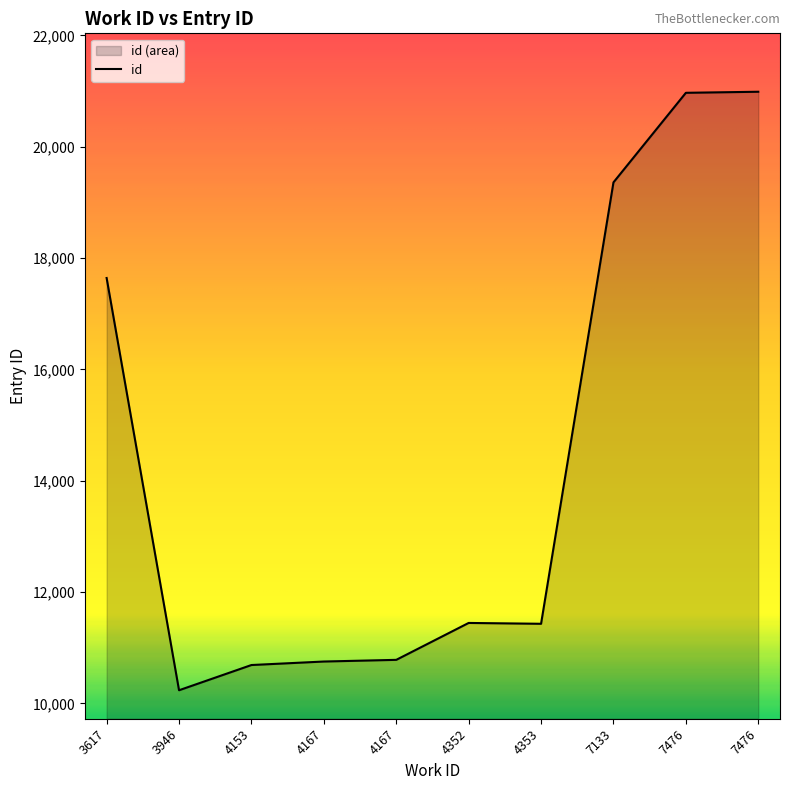

True or false: there are more than 2 points higher than both neighbors.

False